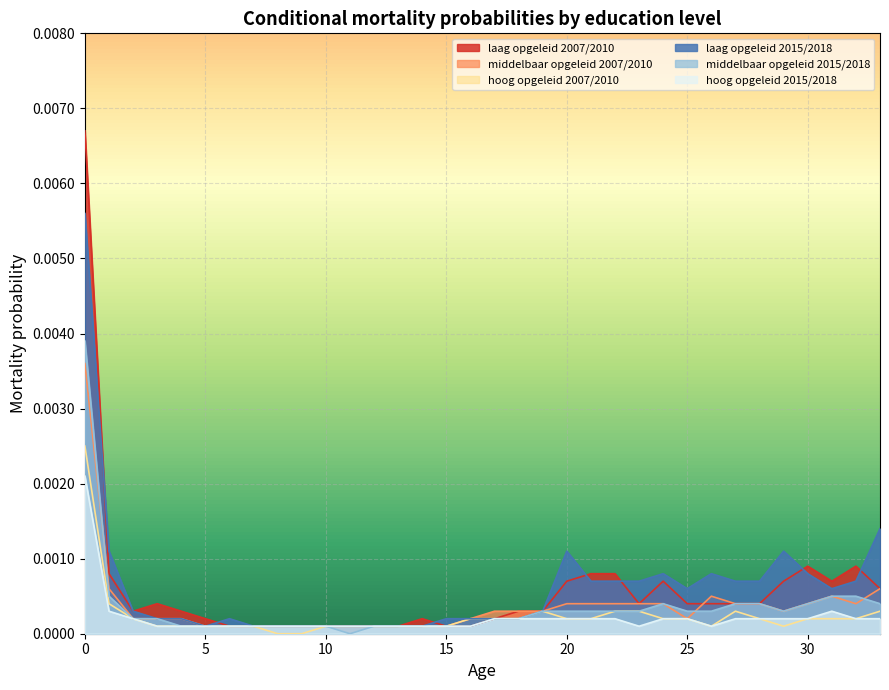

The value of hoog opgeleid 2007/2010 at 5 is 0.0. True or false?

True